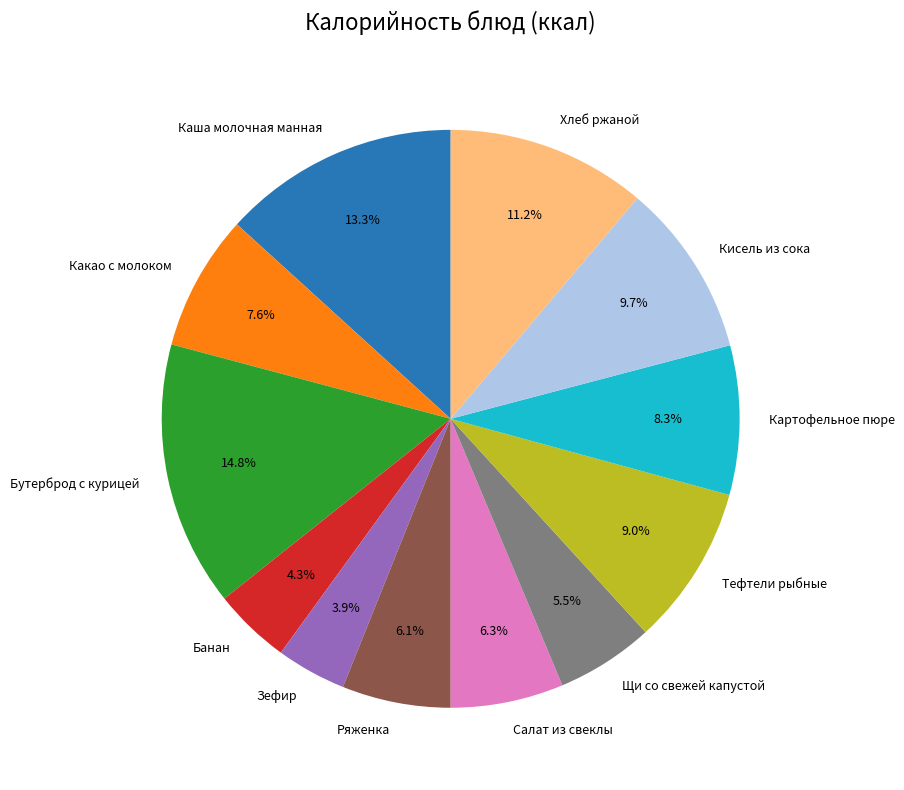

True or false: Тефтели рыбные accounts for 9% of the total.

True